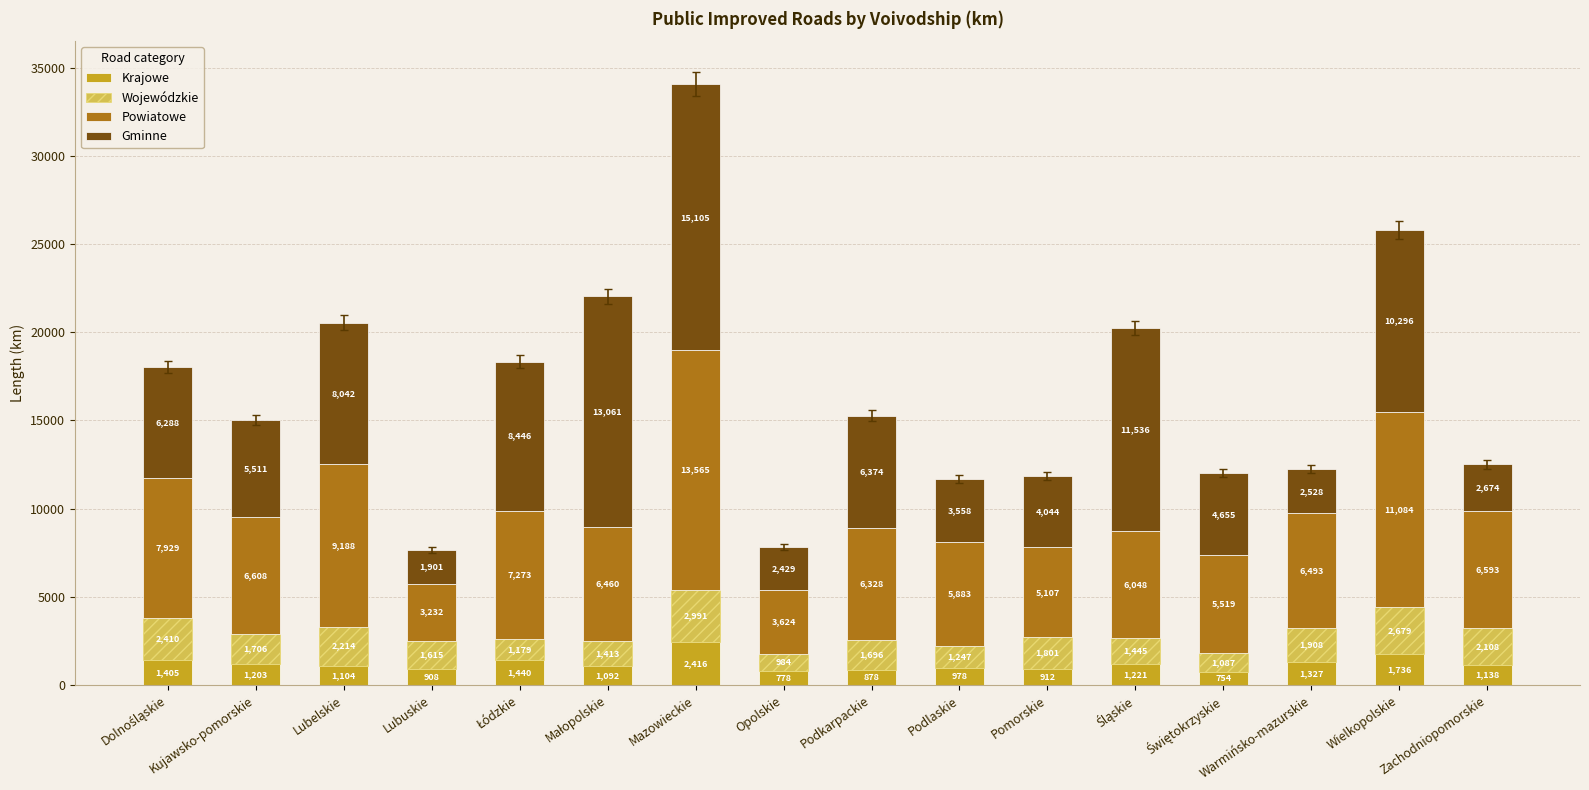

Does the chart contain stacked bars?

Yes